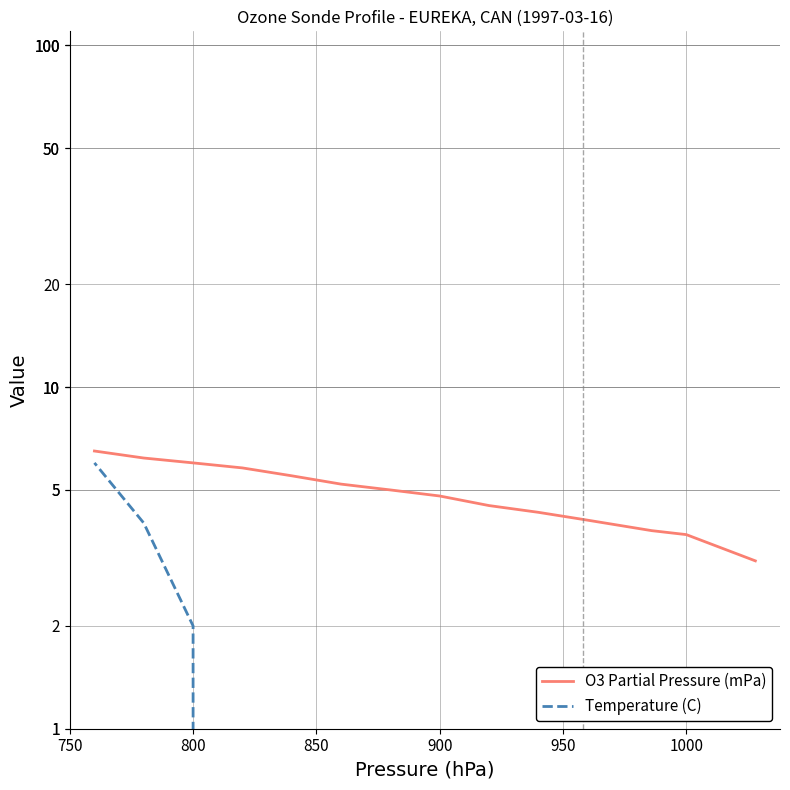

How many lines are shown in the chart?

2